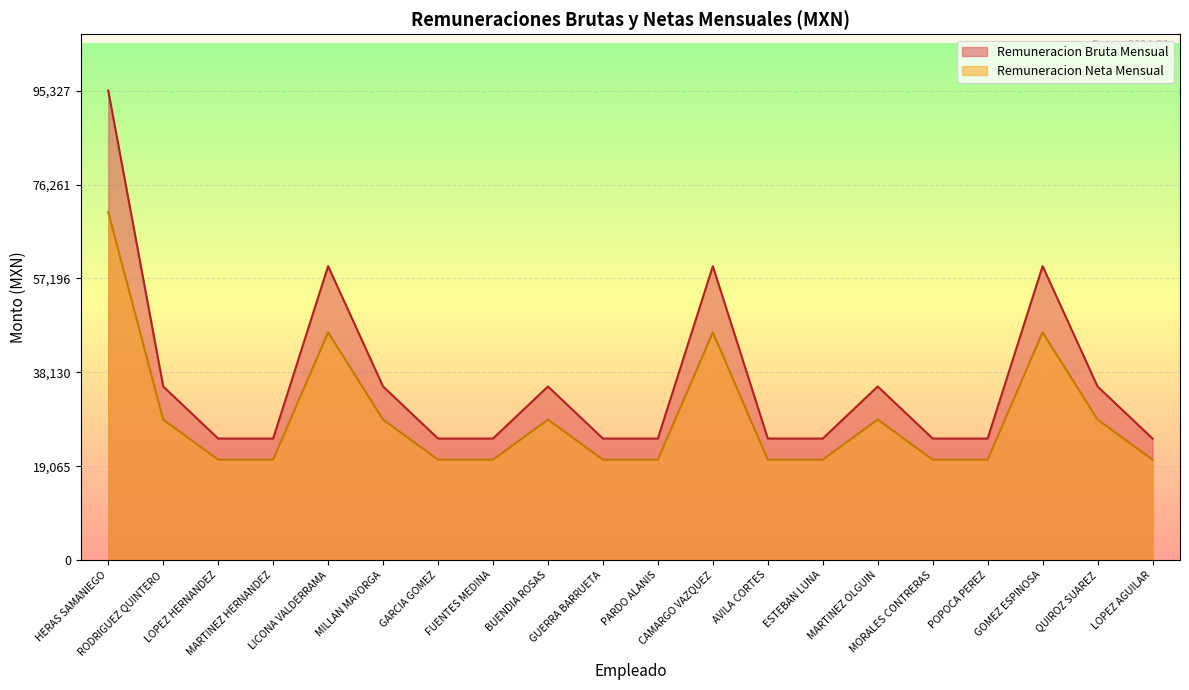

Count the number of categories in the chart.

20